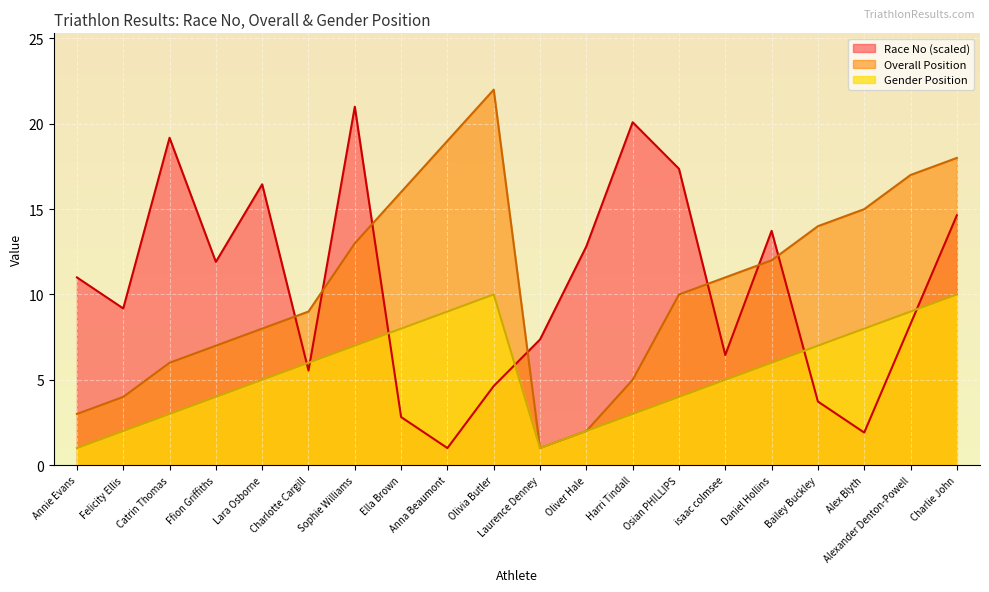

Which series ends up on top after the final intersection of Race No and Gender Position?

Race No